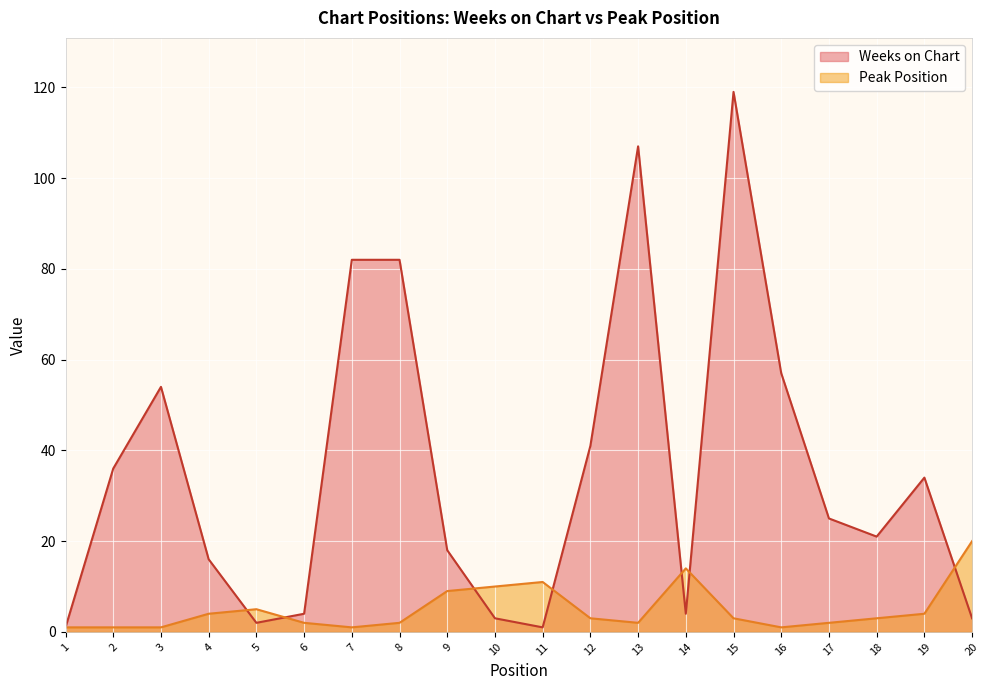

Which series has the largest total across all categories?

Weeks on Chart